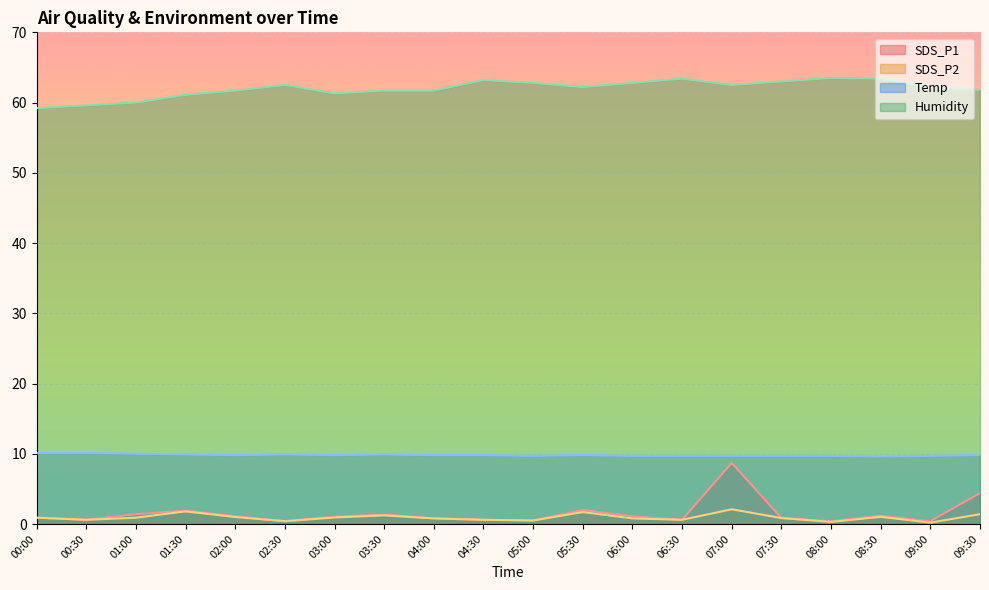

True or false: SDS_P2 has a value of 1.8 at 01:30.

True